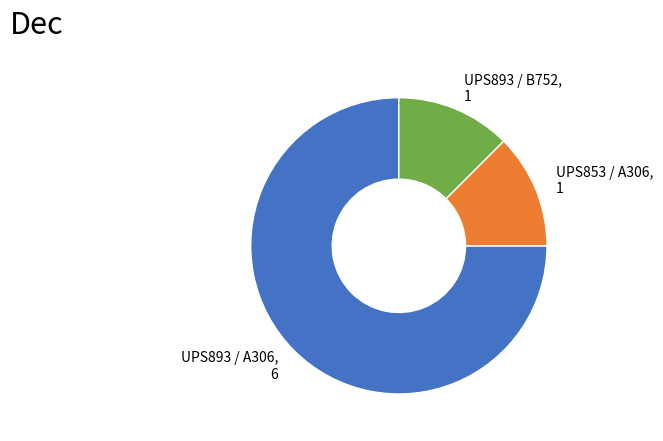

The UPS853 / A306 slice represents 1% of the pie. True or false?

False